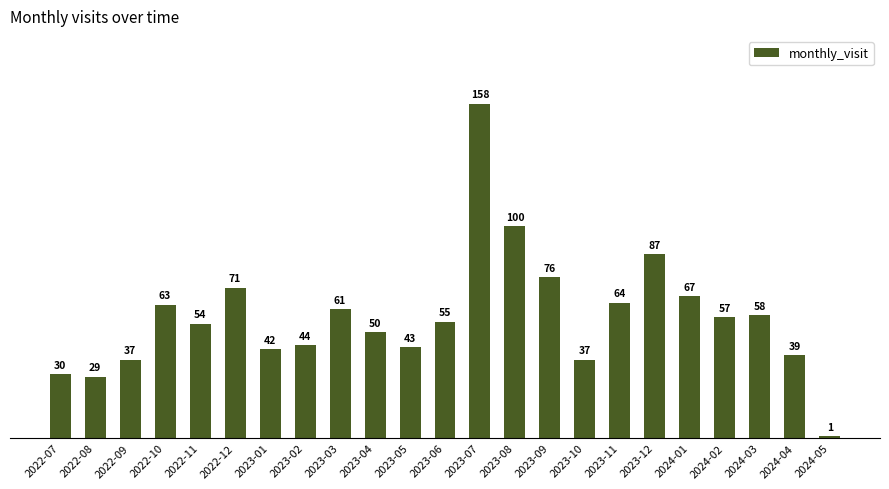

The value at 2022-10 is 63. True or false?

True